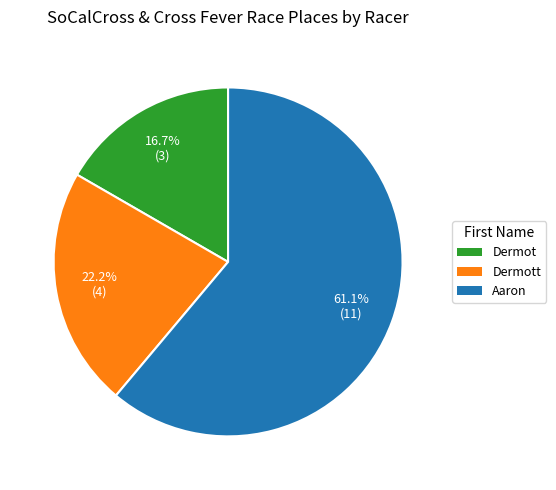

What is the total percentage of Dermott and Aaron?

83.3%